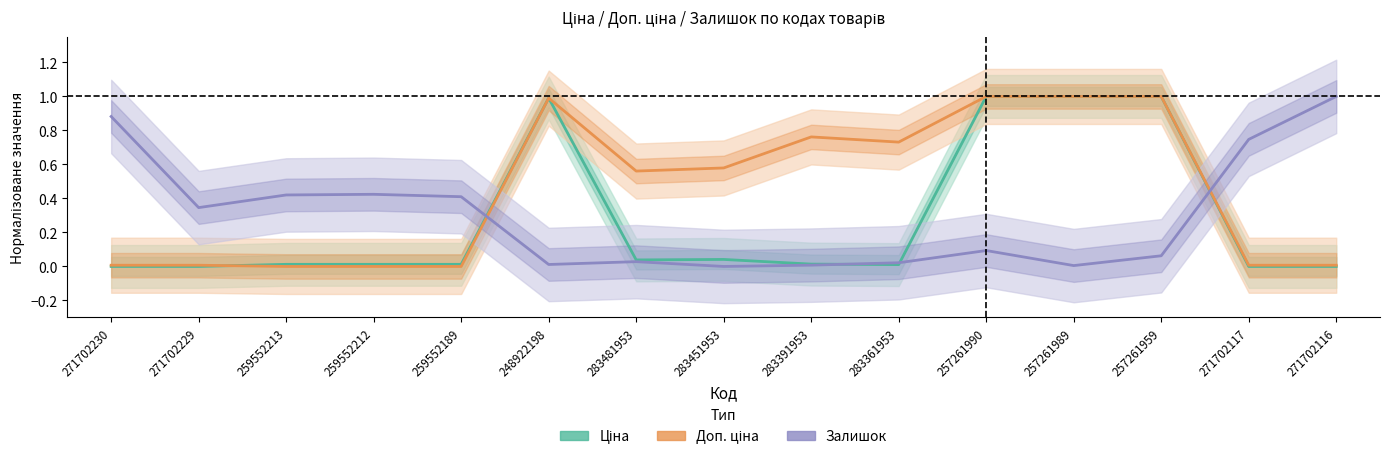

What position from the right is 271702230?

15